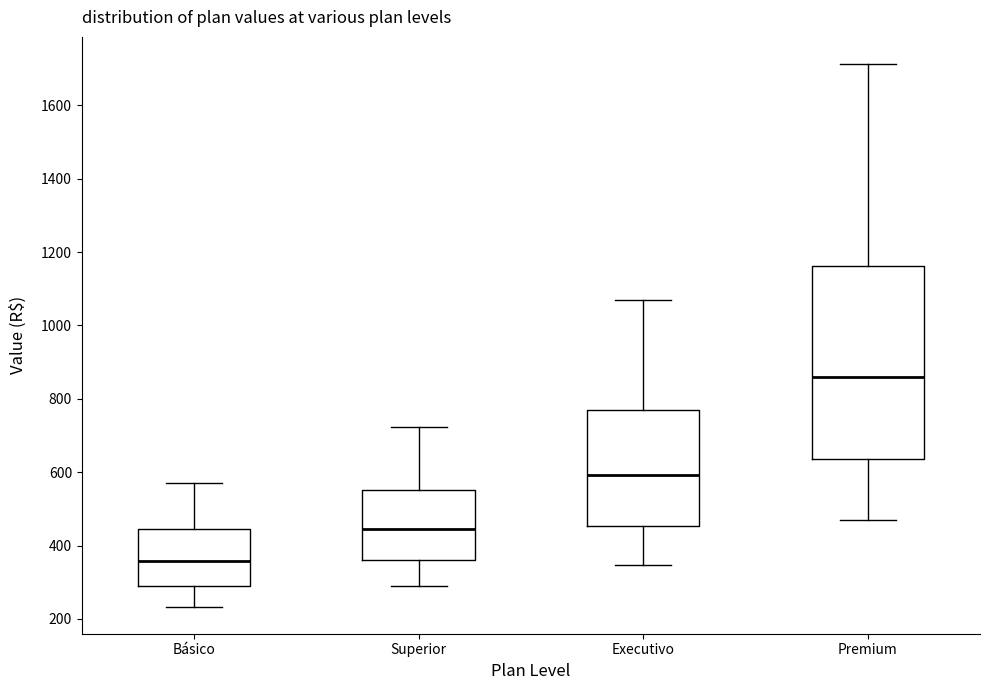

Comparing the boxes themselves (not the whiskers), which one is the tallest?

Premium